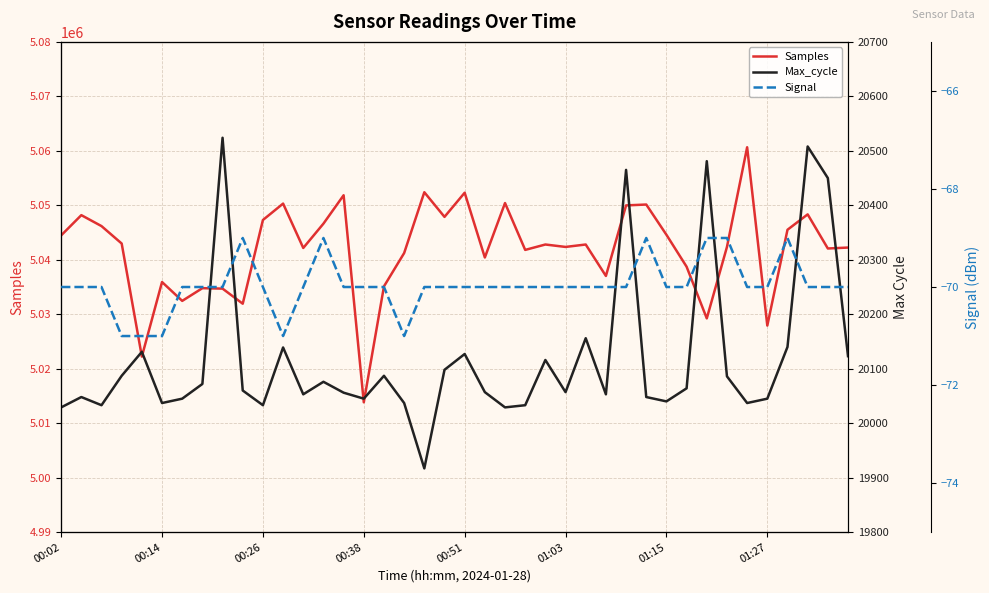

True or false: Samples has a value of 5042071 at 38.

True